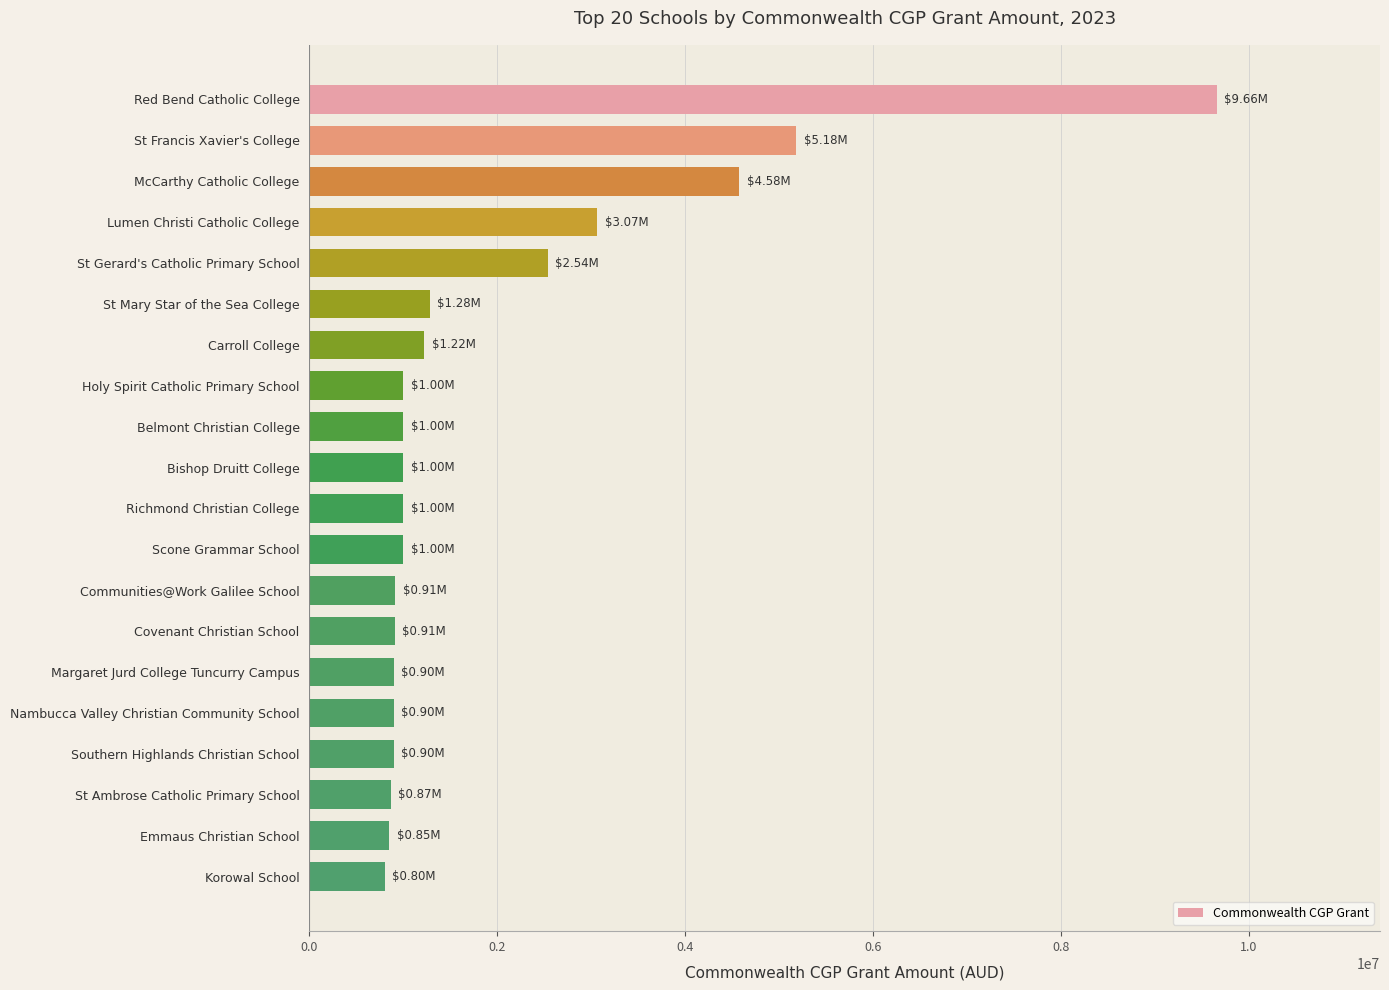

What is the difference between the maximum and second lowest values?

8808129